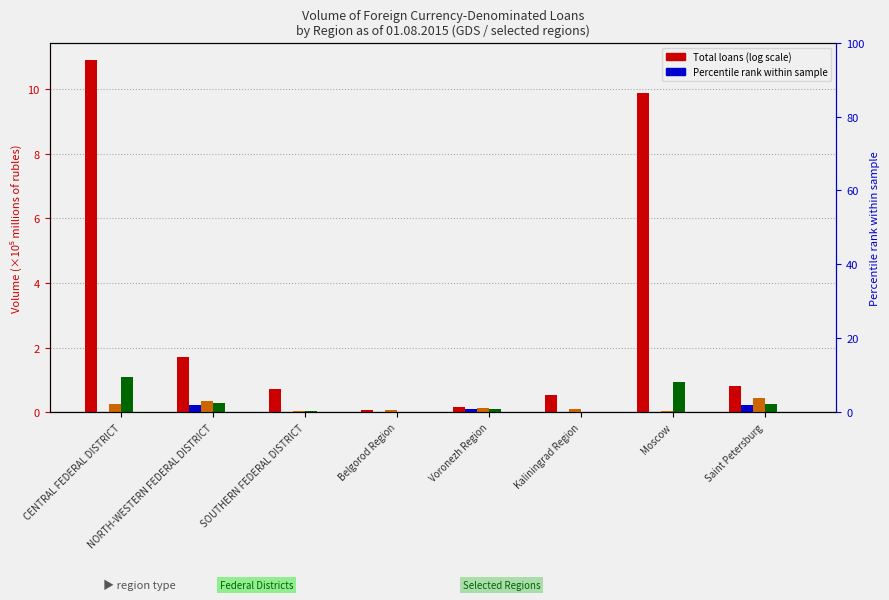

At which category is the sum across all series the highest?

CENTRAL FEDERAL DISTRICT